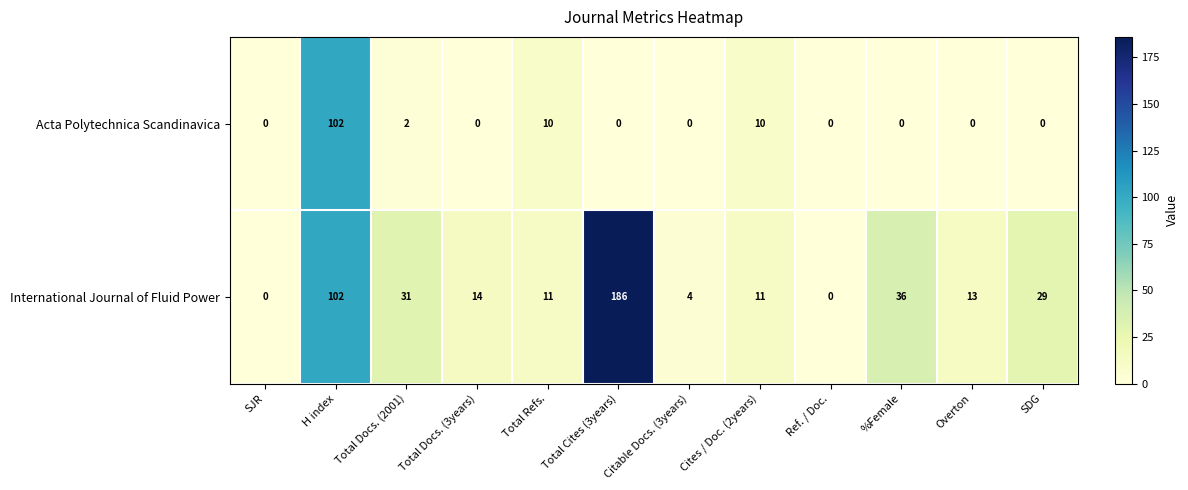

Is it true that International Journal of Fluid Power equals 65 at SJR?

False